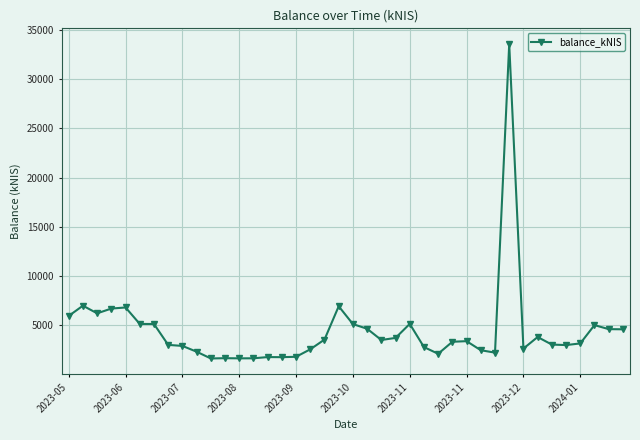

How many lines are shown in the chart?

1